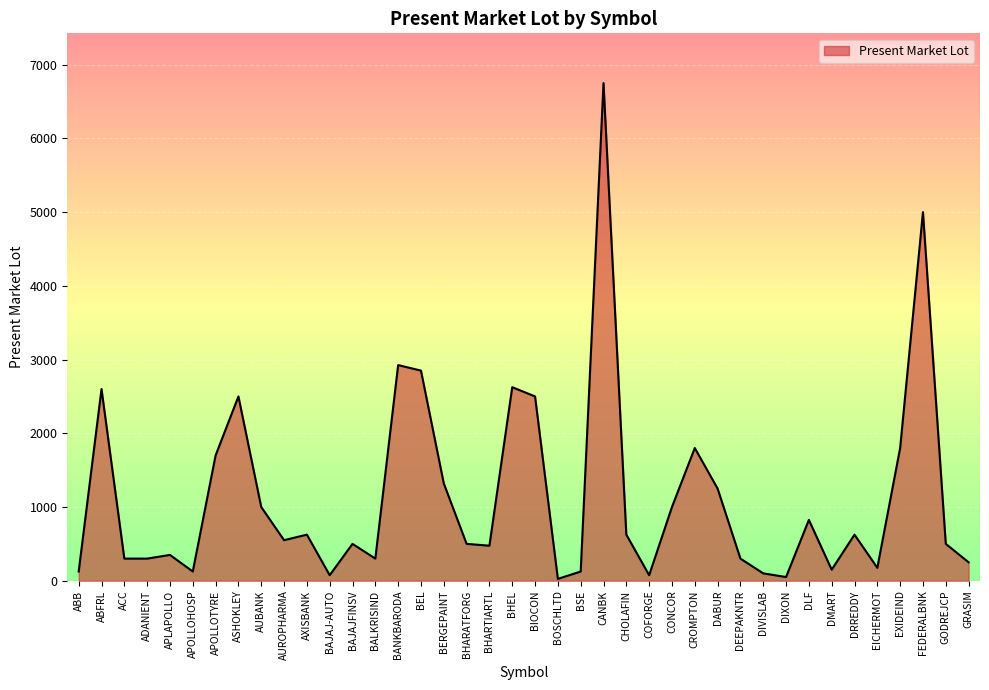

What is the change in value from AXISBANK to BEL?

+2225